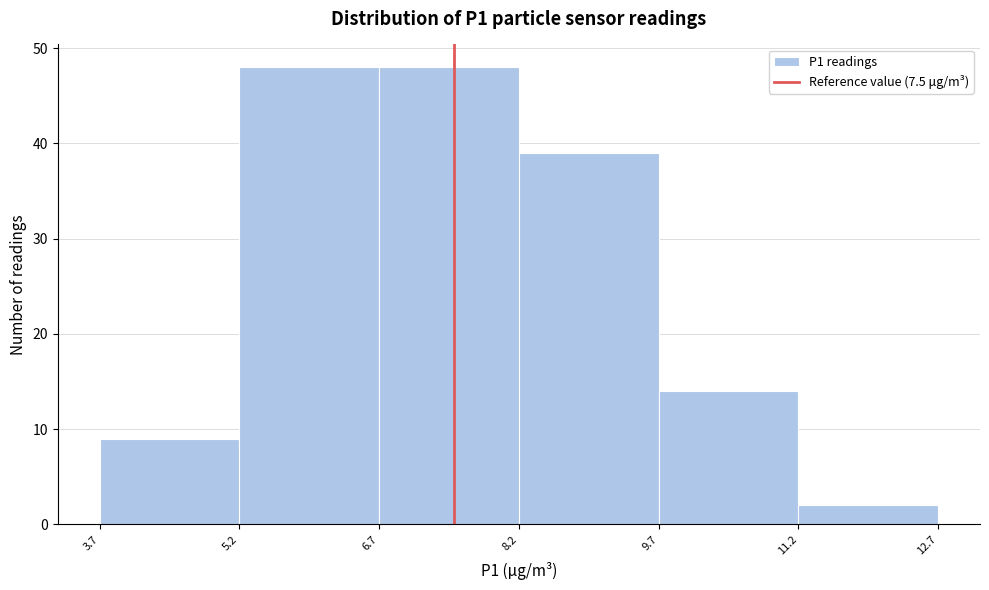

What is the height of the bar covering 11.2 to 12.7 on the x-axis? The values are not printed on the chart, so give them approximately, as read against the axis.

2